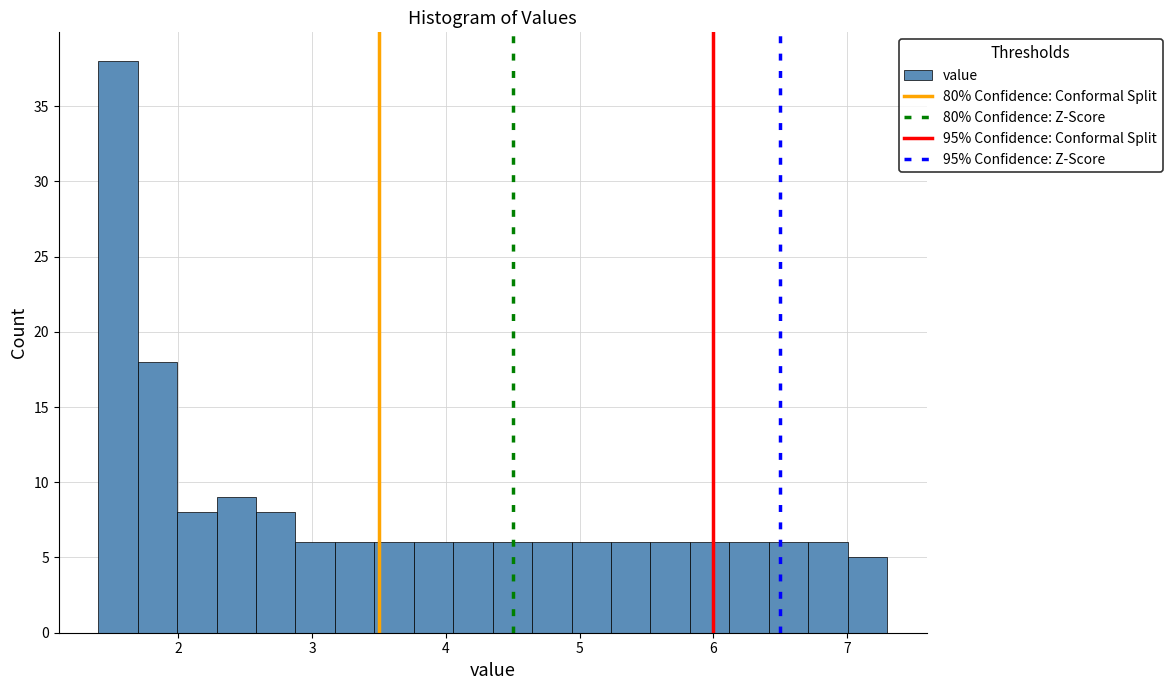

Around what value on the x-axis is the tallest bar? Give the approximate position of its centre, as read against the axis.

1.5